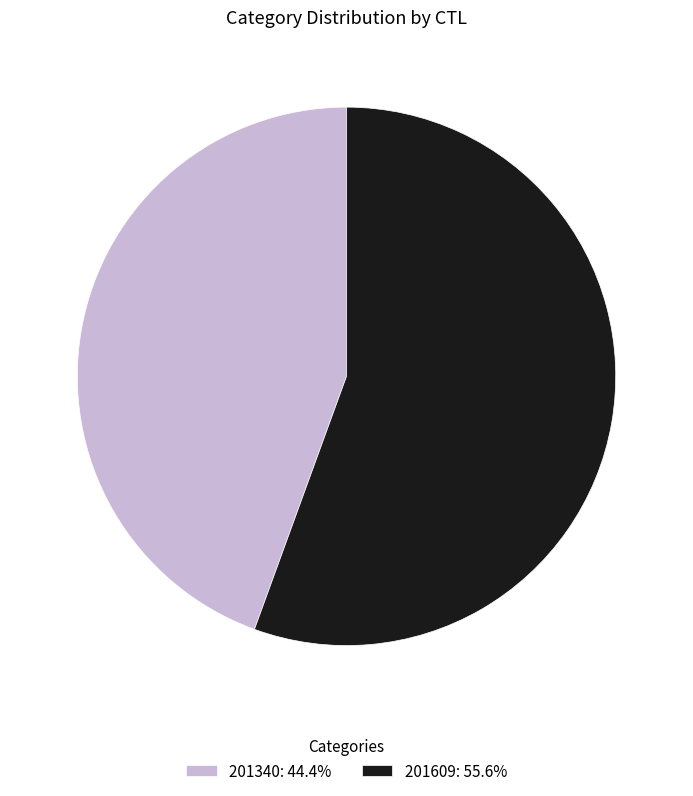

Rank the categories by value from lowest to highest.

201340, 201609